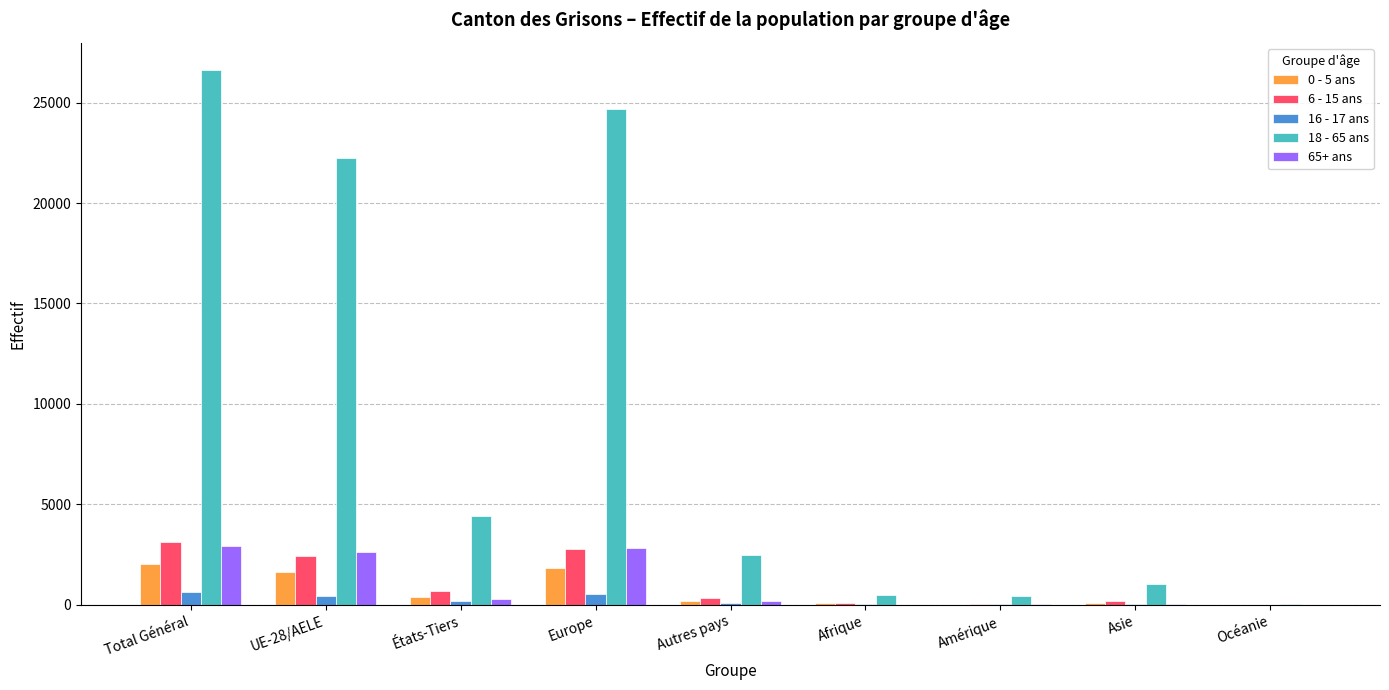

How many groups of bars are there?

9